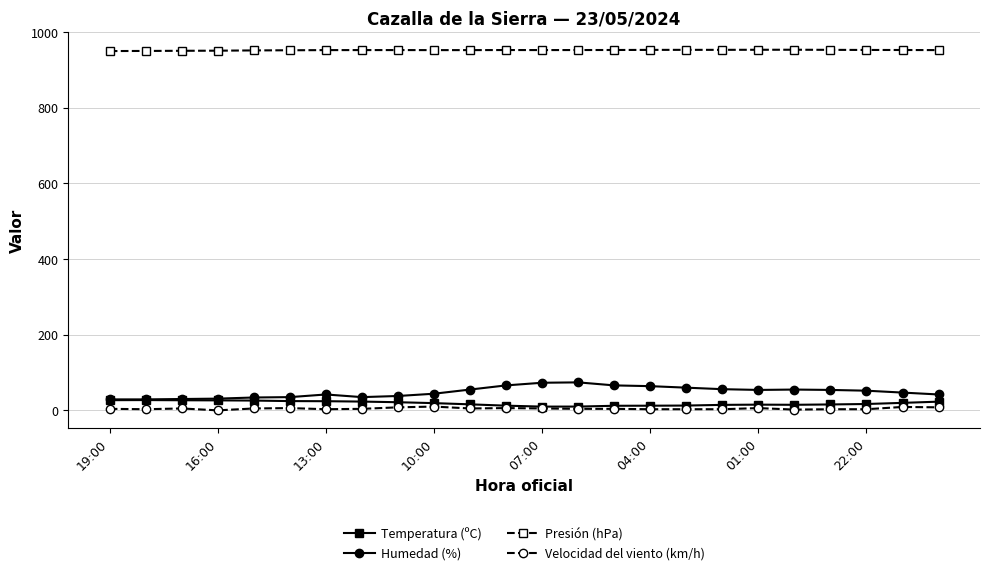

What is the greatest value displayed?

953.6